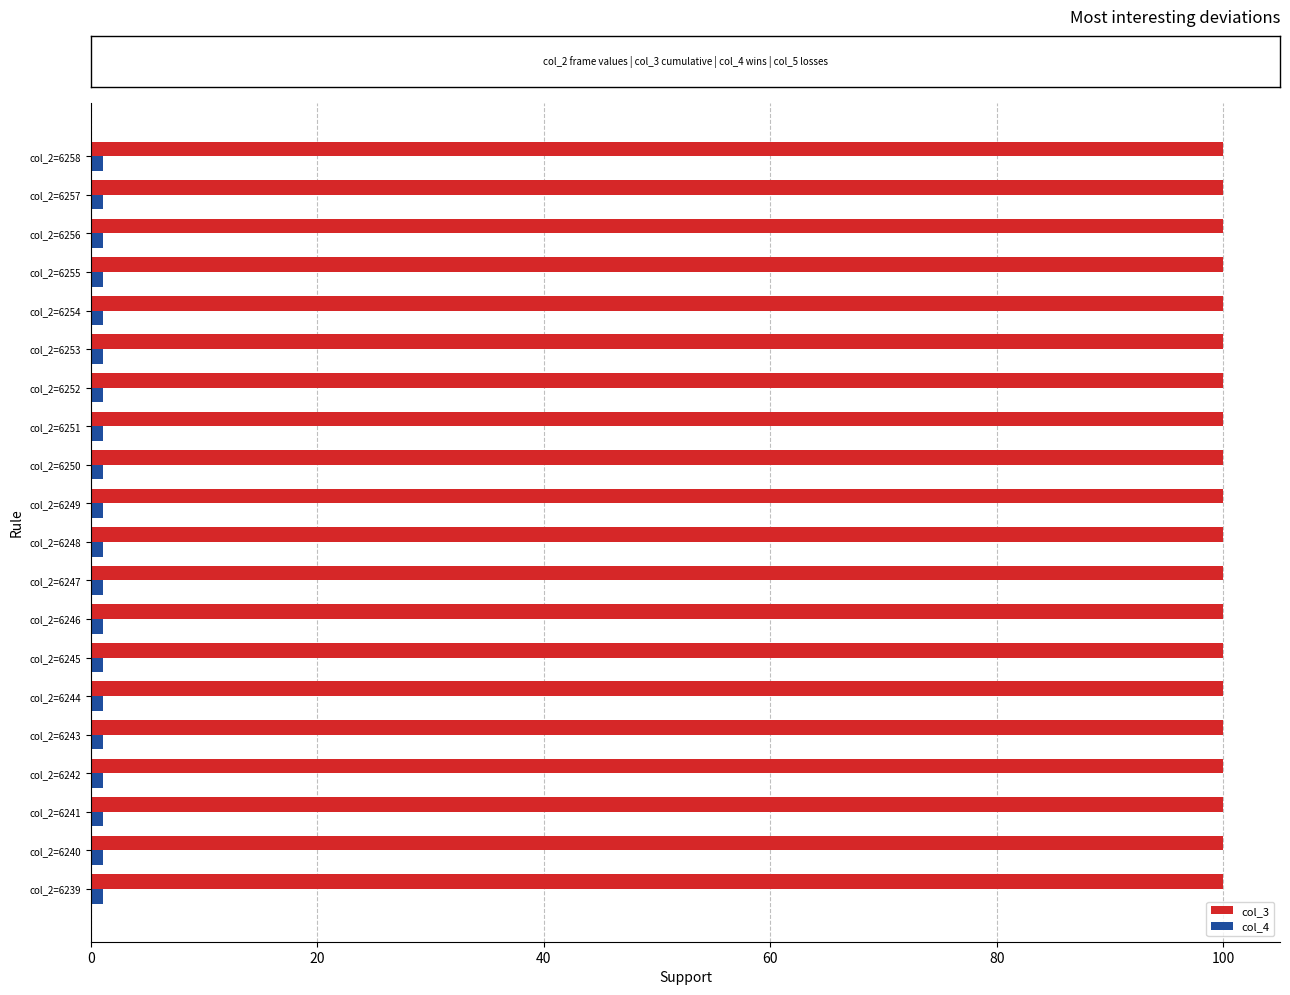

Which series has the largest total across all categories?

col_3